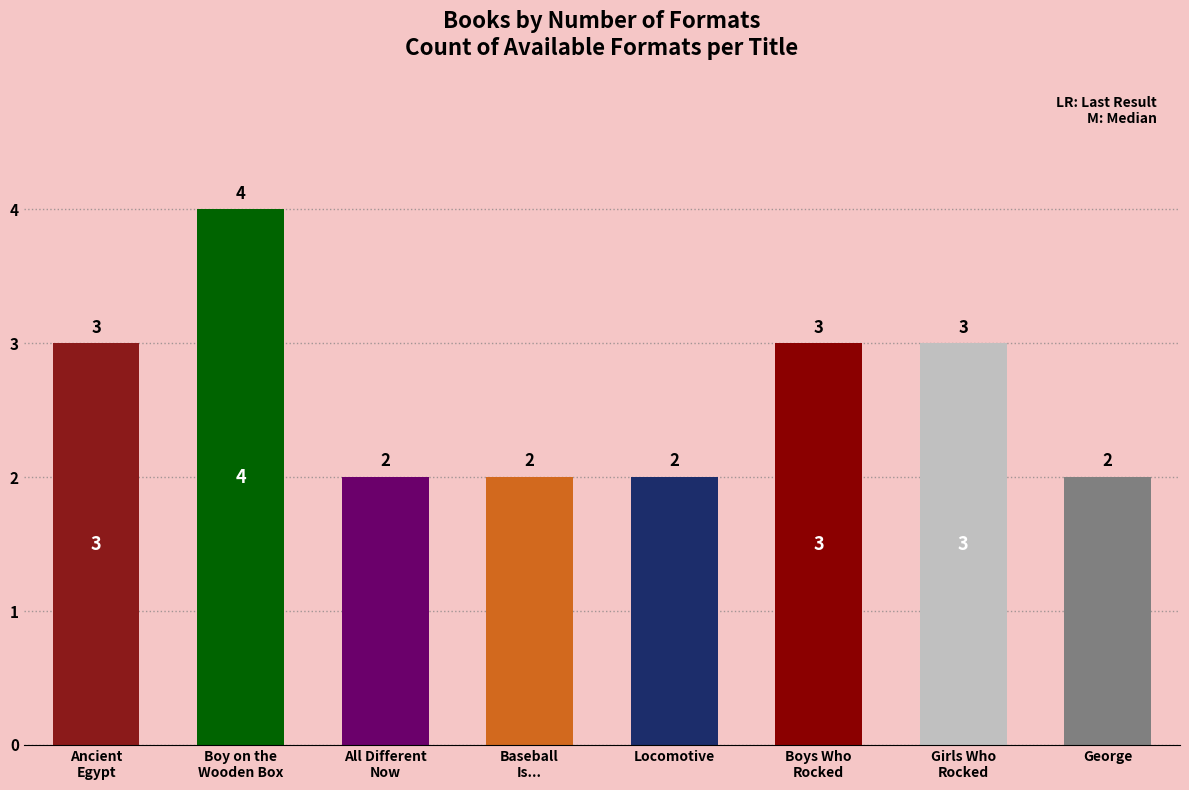

Approximately how many times larger is the value at Baseball Is . . . compared to Girls Who Rocked the World?

0.7